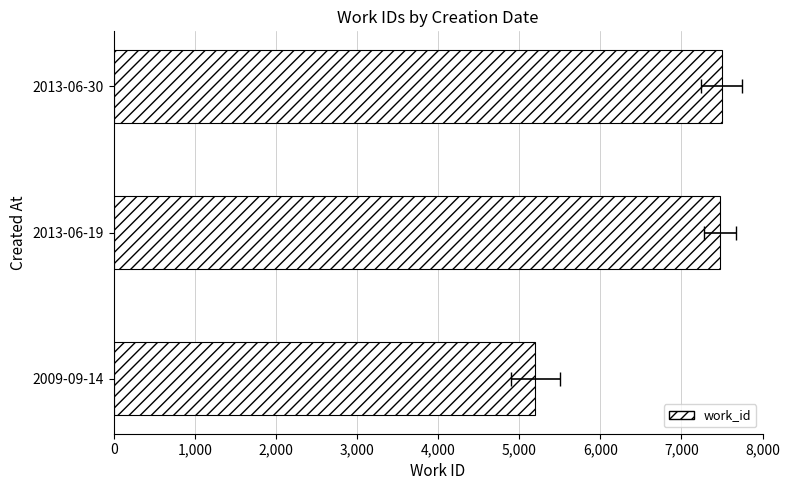

What is the smallest value displayed?

5197